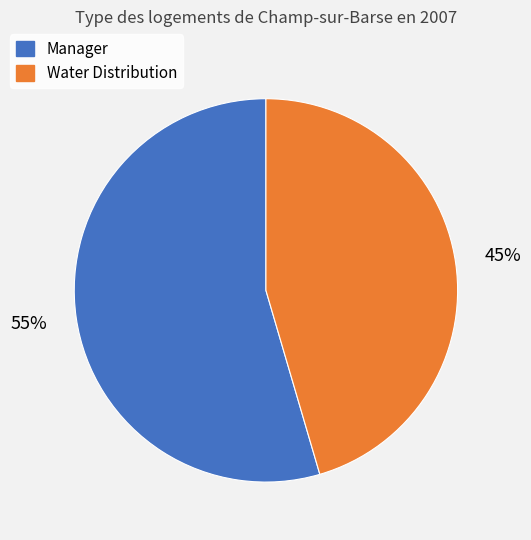

Do Manager and Water Distribution together represent more than half of the pie?

Yes